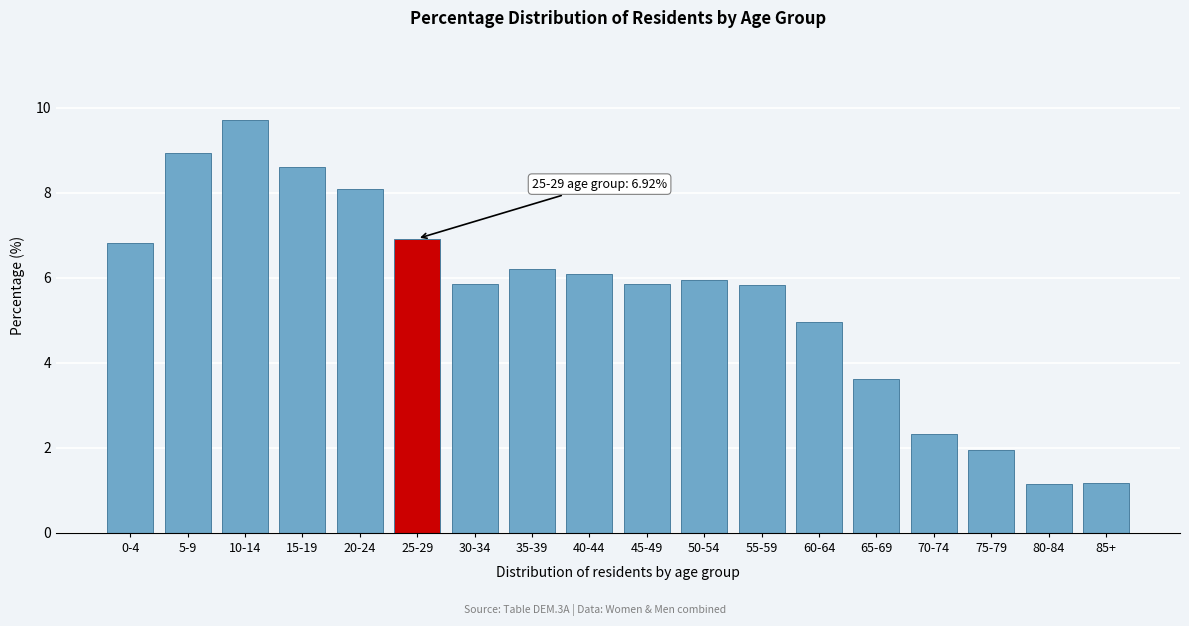

True or false: the data shows 13.2 at 5-9.

False